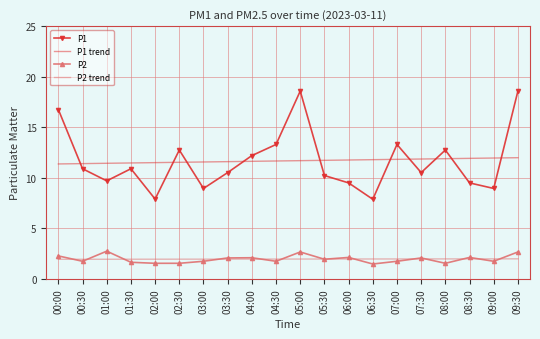

What is the total value across all series at 05:30?

25.9